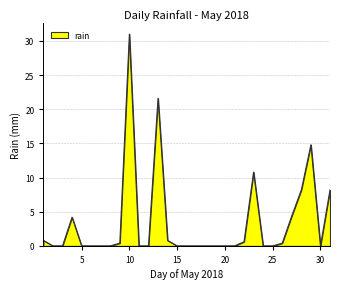

The value at 30 is 0.0. True or false?

True